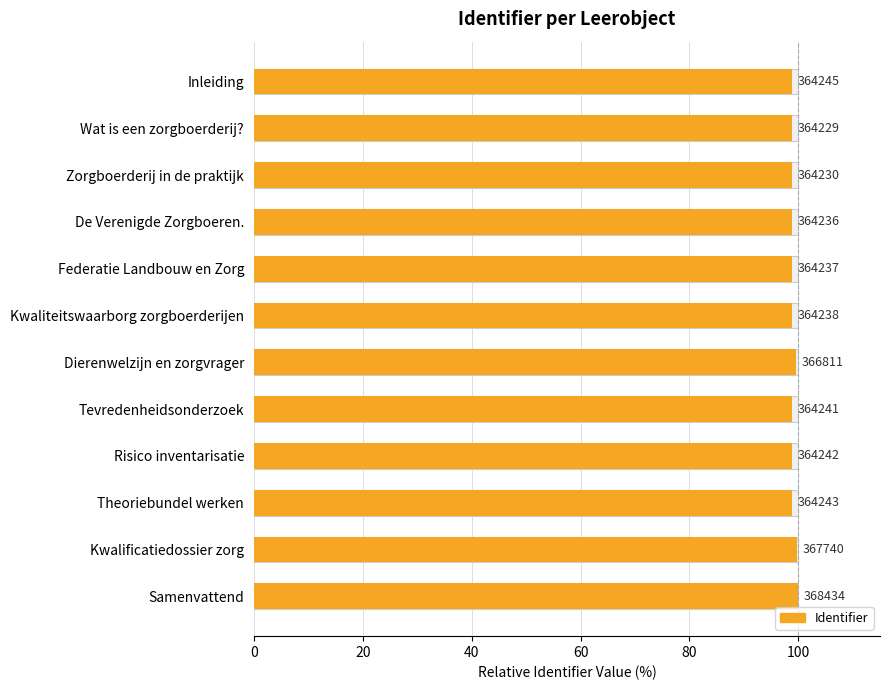

The value at Zorgboerderij in de praktijk is 41.7. True or false?

False